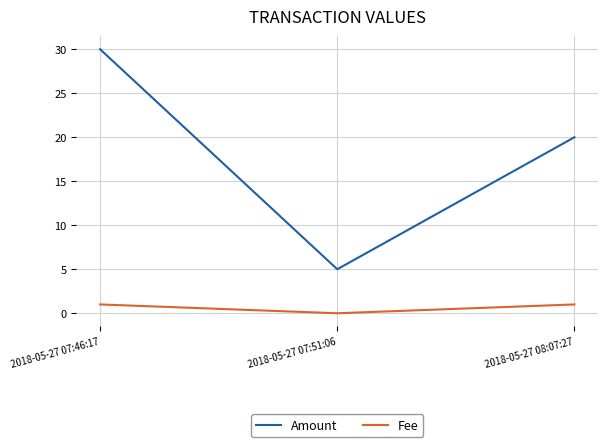

What position from the right is 2018-05-27 07:51:06?

2